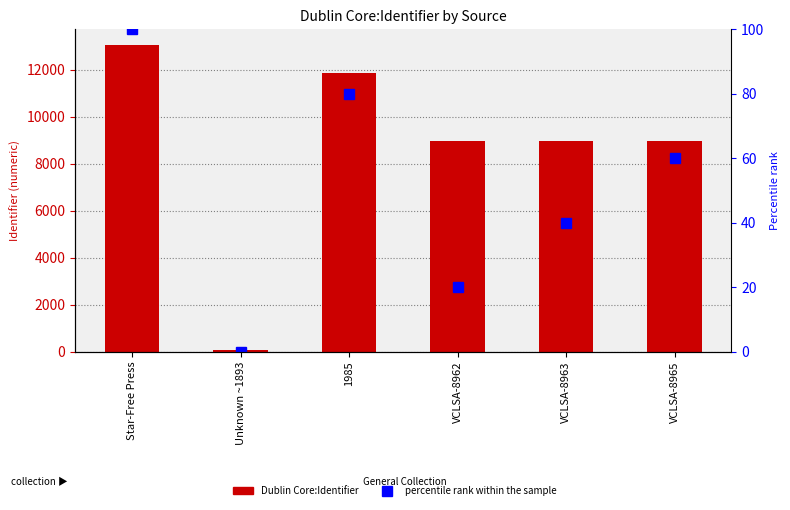

Which category has the highest value across all series?

Star-Free Press